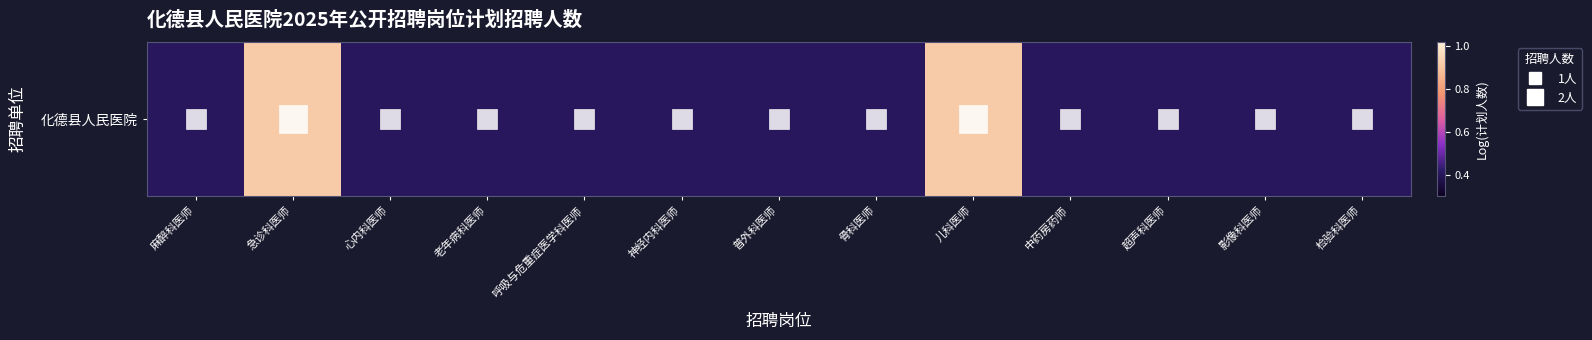

Between 影像科医师 and 中药房药师, which is larger?

影像科医师